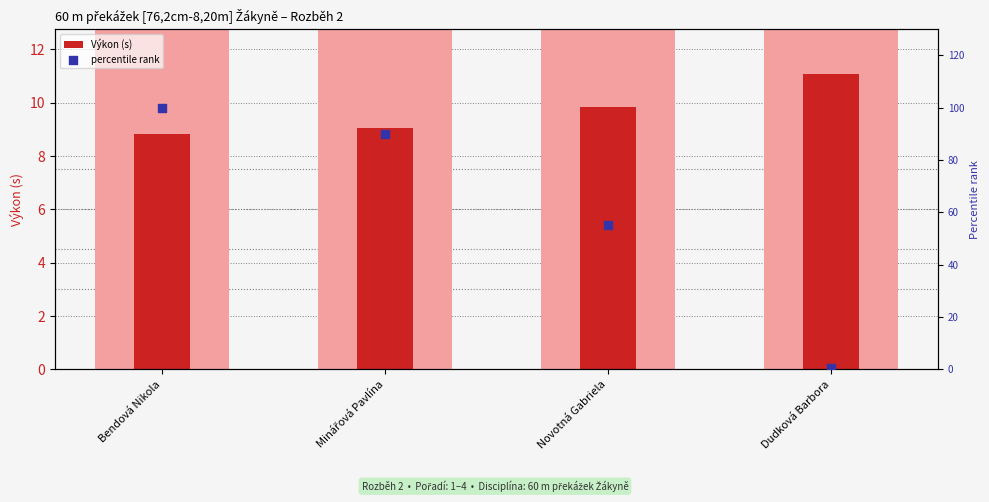

Is the value of Výkon (s) at Dudková Barbora greater than the value of percentile rank at Dudková Barbora?

Yes